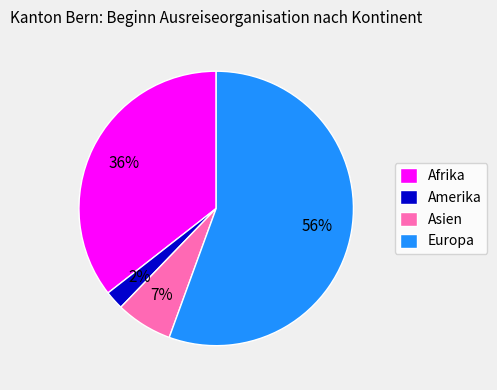

True or false: Europa accounts for 46% of the total.

False